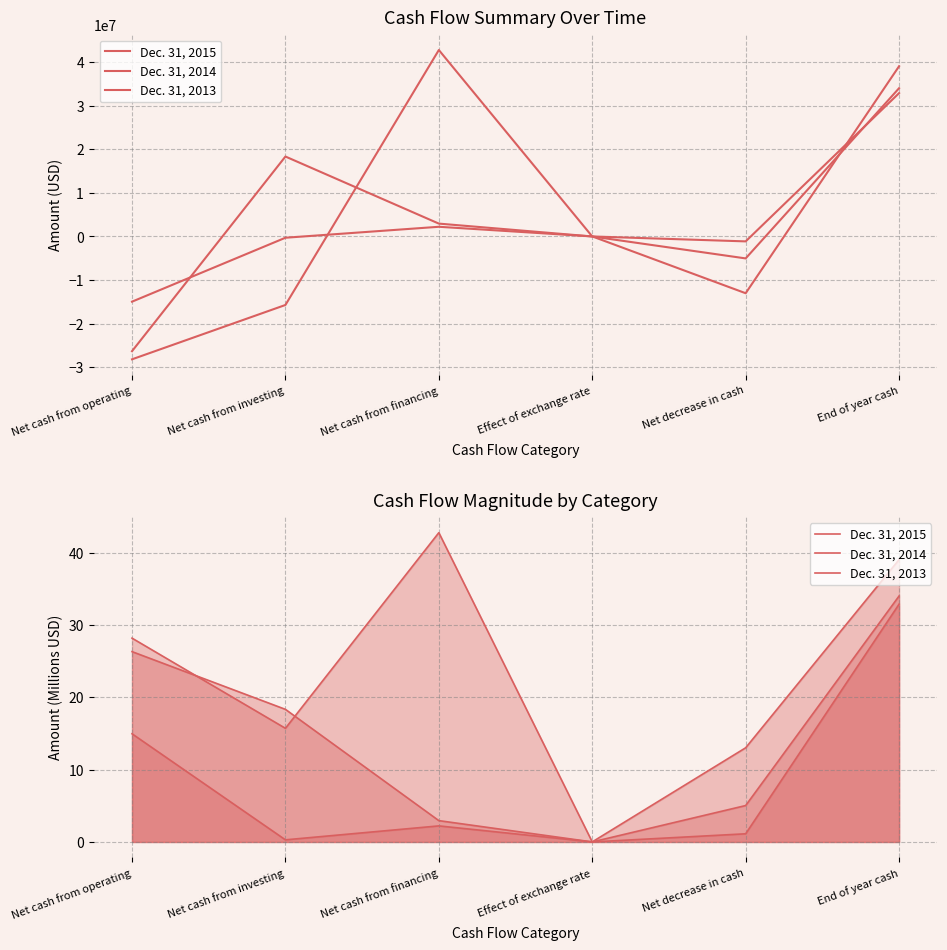

Which series ends up on top after the final intersection of Dec. 31, 2014 and Dec. 31, 2013?

Dec. 31, 2013